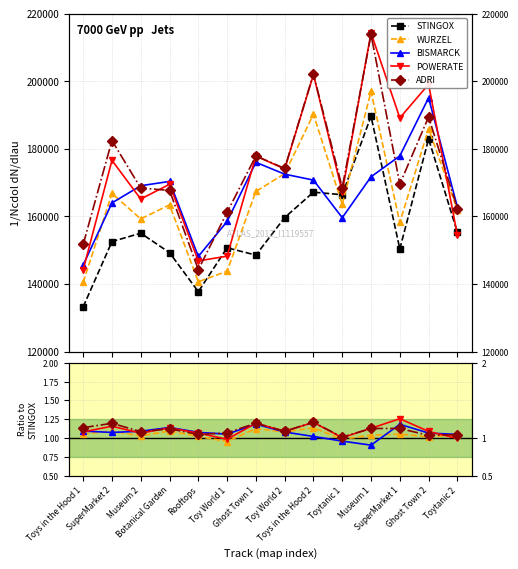

What is the difference between the STINGOX values at Toy World 1 and SuperMarket 2?

1836.0